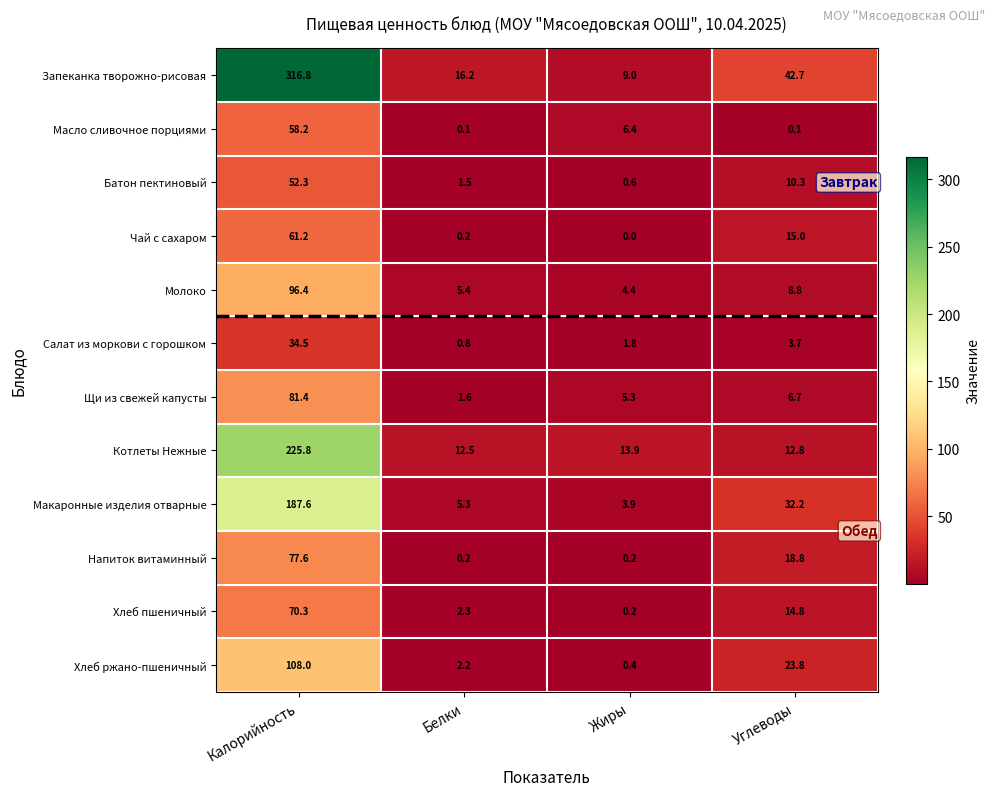

What value does the Котлеты Нежные series have at Калорийность?

225.8